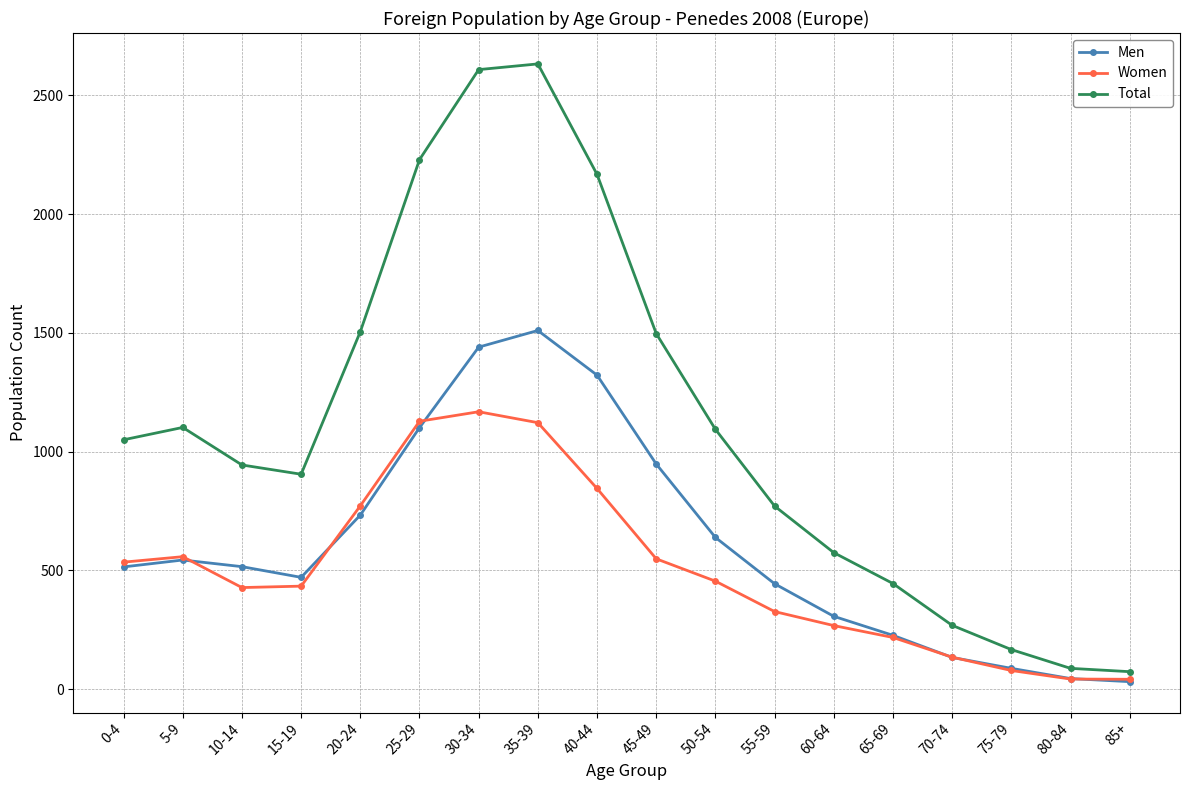

What is the difference between the Women values at 0-4 and 5-9?

23